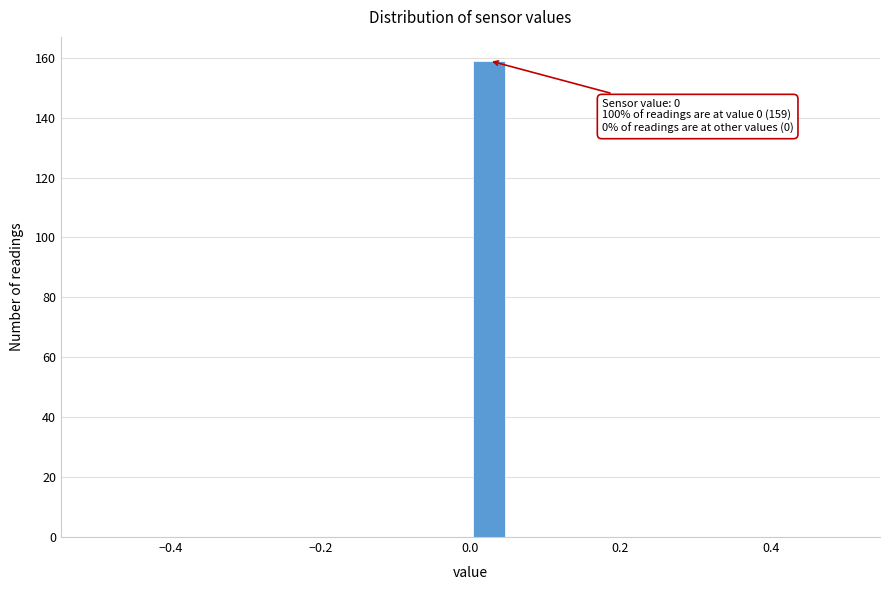

Read against the x-axis, roughly where is the centre of the tallest bar?

0.02